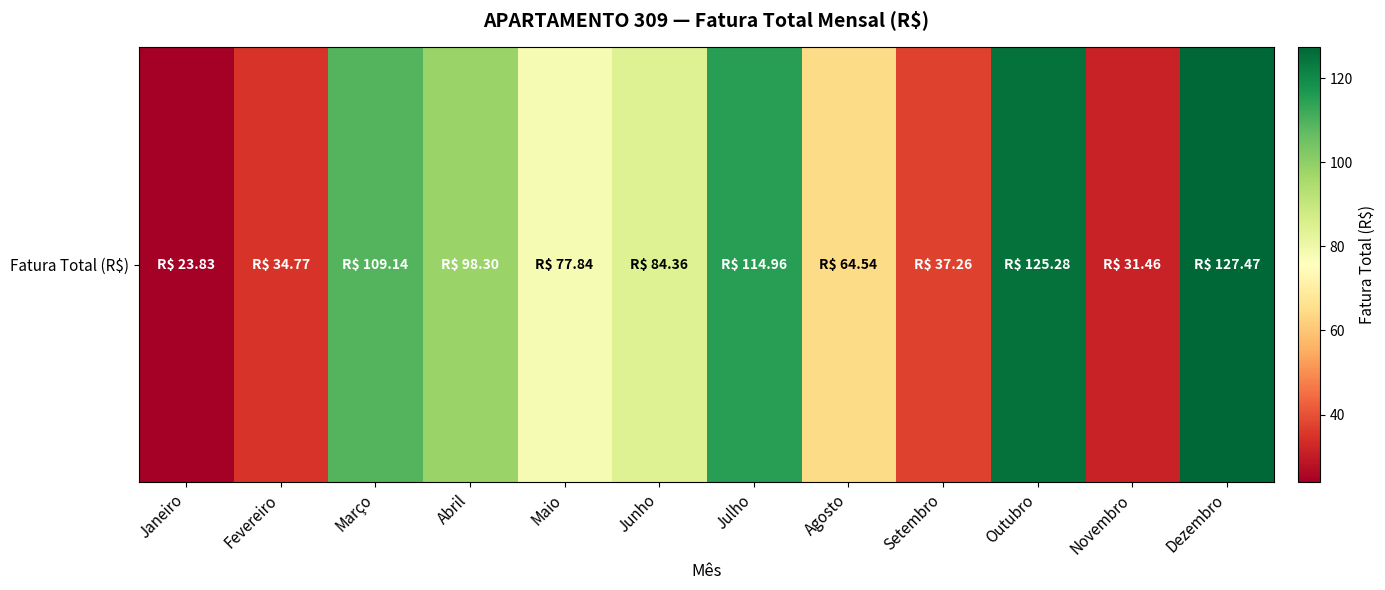

Reading left to right, extract all data points from this chart.

23.8	34.8	109.1	98.3	77.8	84.4	115.0	64.5	37.3	125.3	31.5	127.5